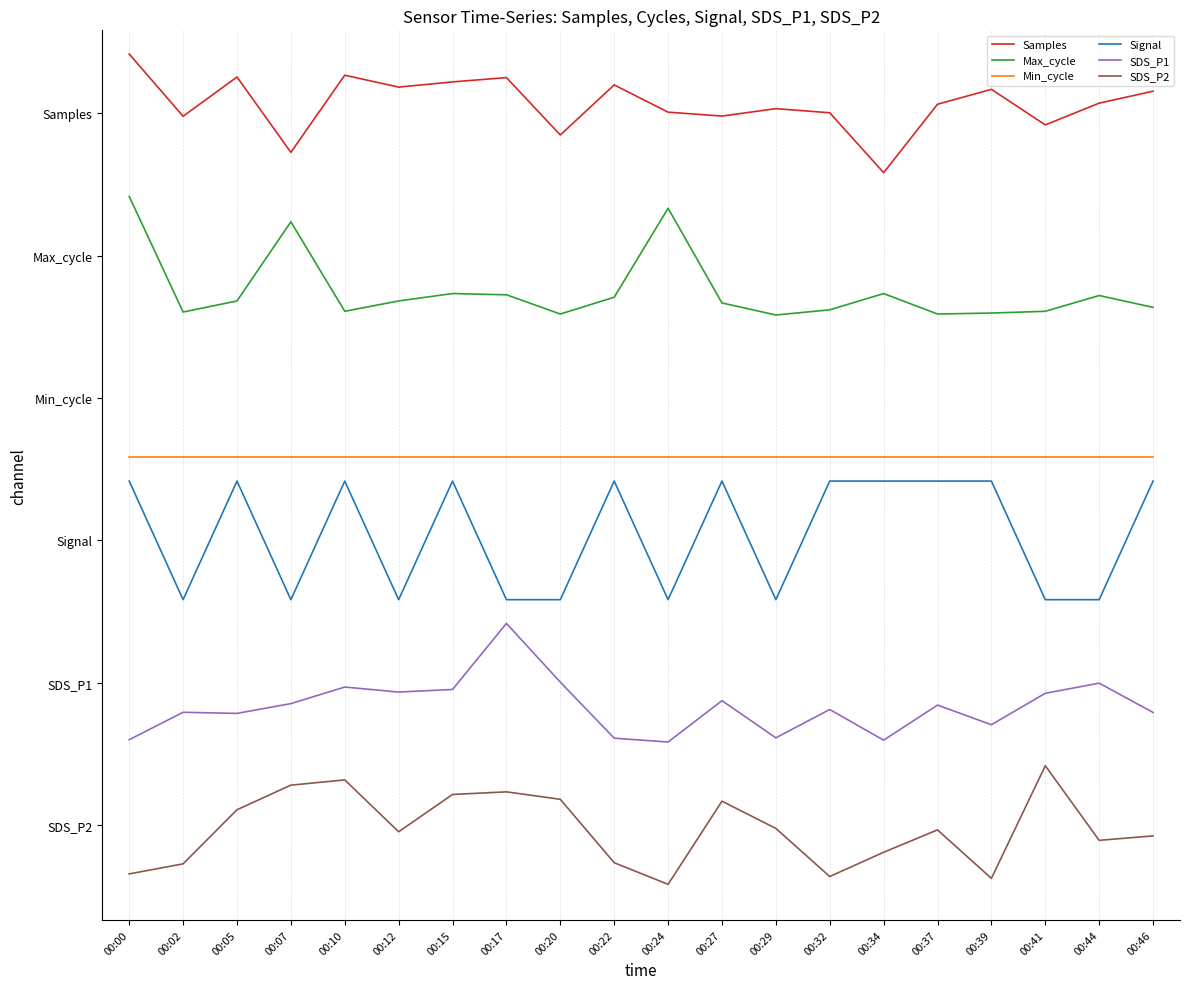

Does the chart display data point markers on the line(s)?

No